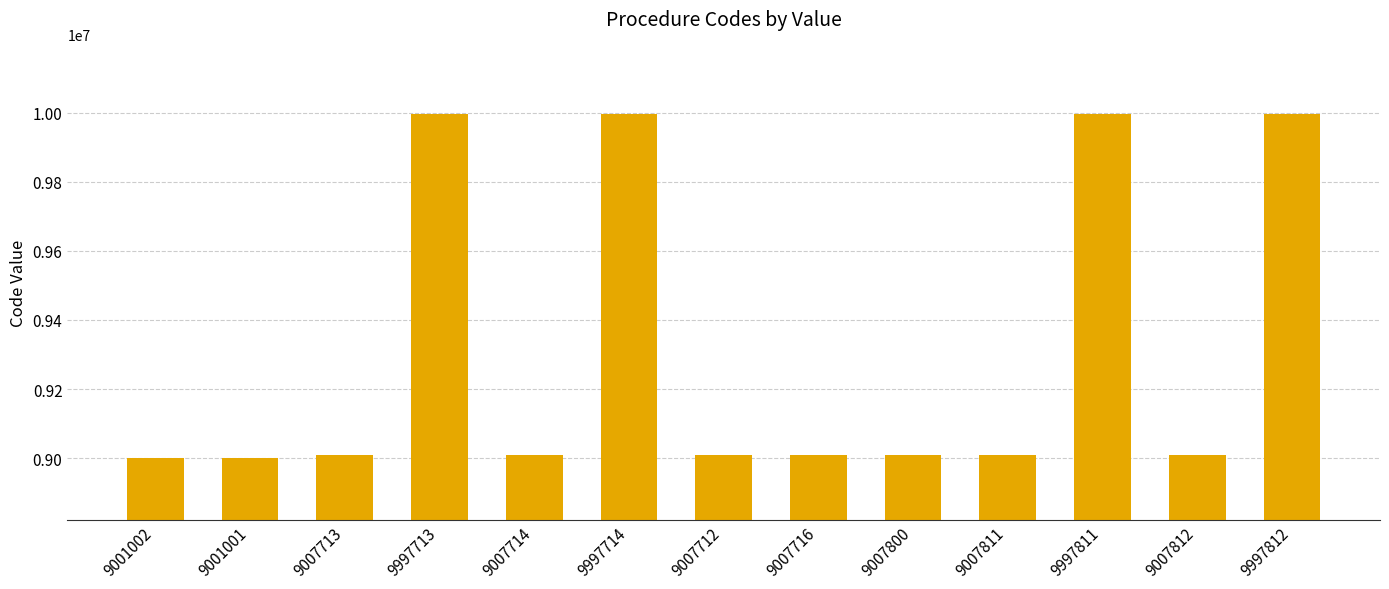

What is the average value?

9311333